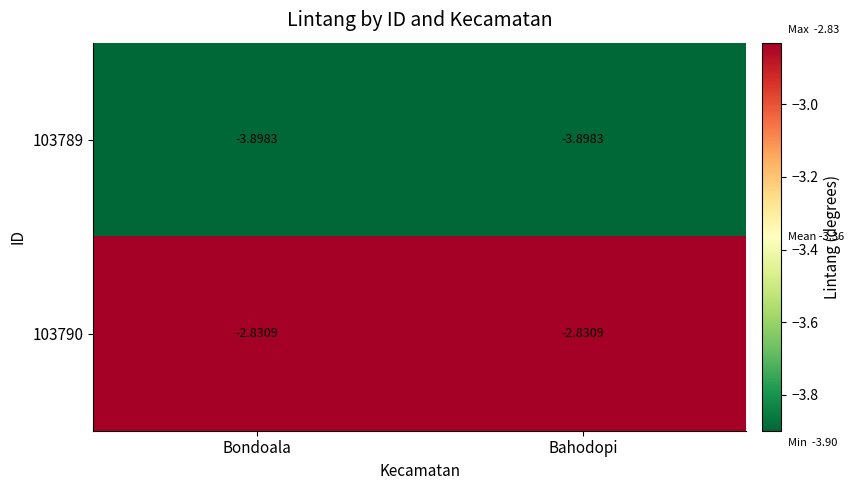

List the series in order of their overall mean, highest first.

103790, 103789